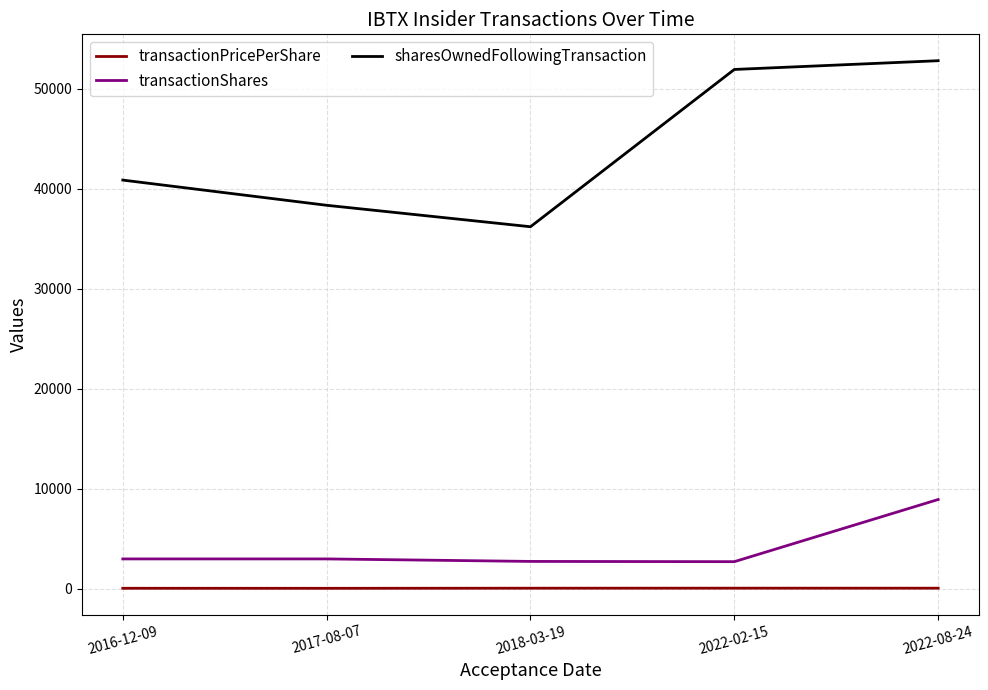

Which series has the widest spread of values?

sharesOwnedFollowingTransaction